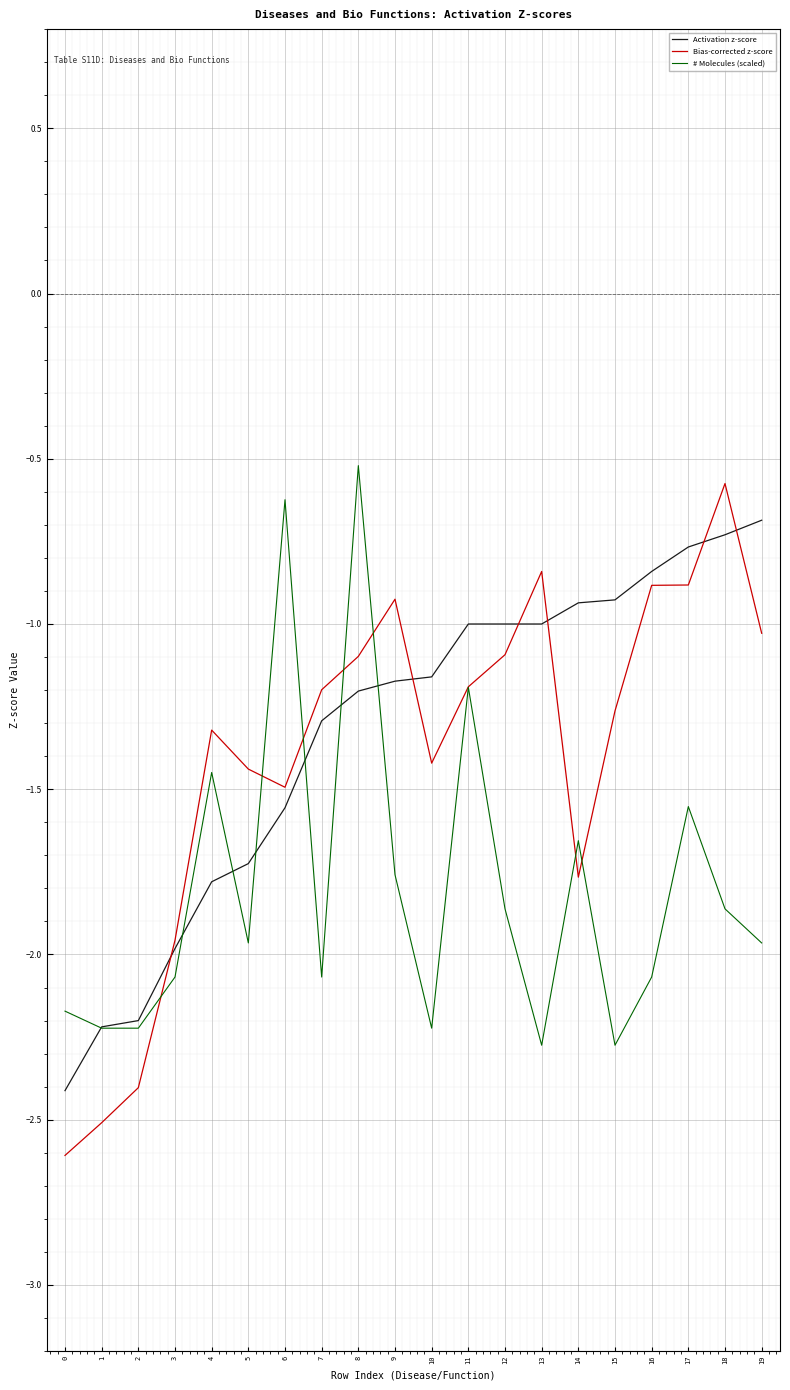

Which series ends up on top after the final intersection of # Molecules (scaled) and Bias-corrected z-score?

Bias-corrected z-score